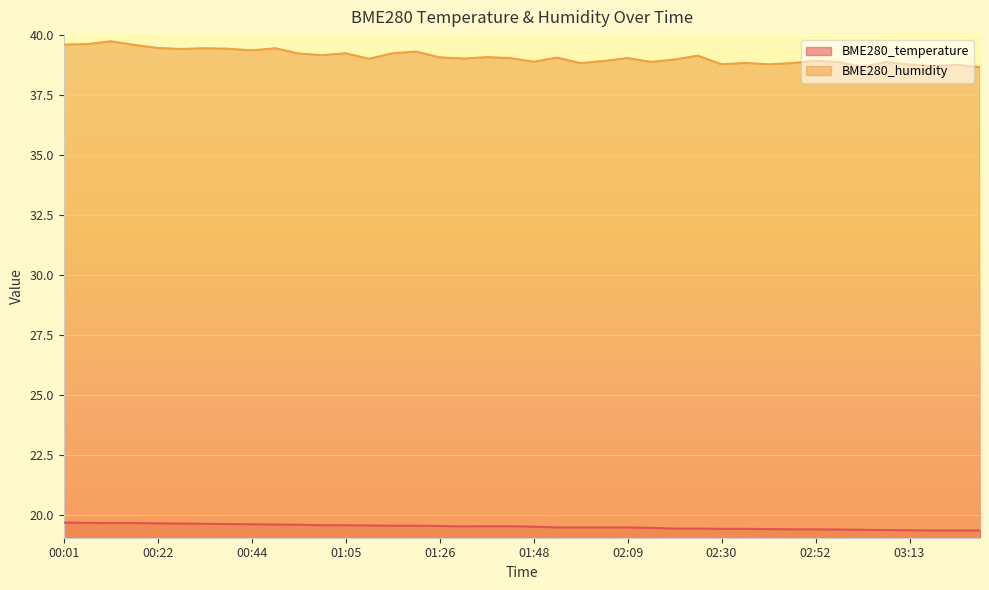

How many lines are shown in the chart?

2